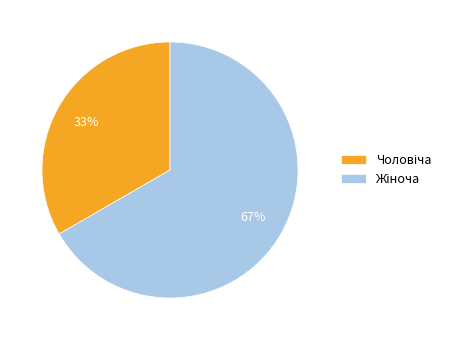

To the nearest percent, what is the average slice percentage?

50%